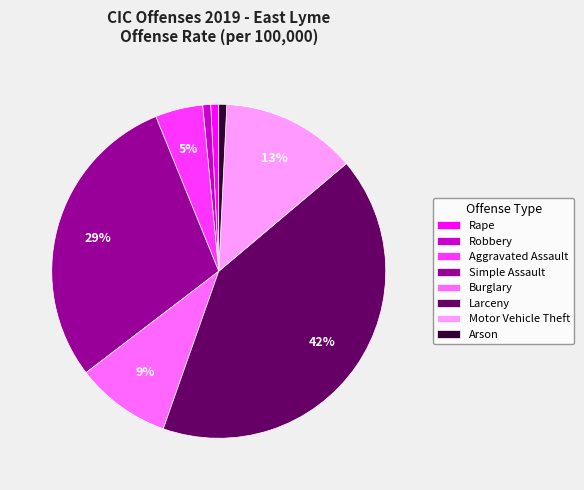

Do Rape and Motor Vehicle Theft together represent more than half of the pie?

No